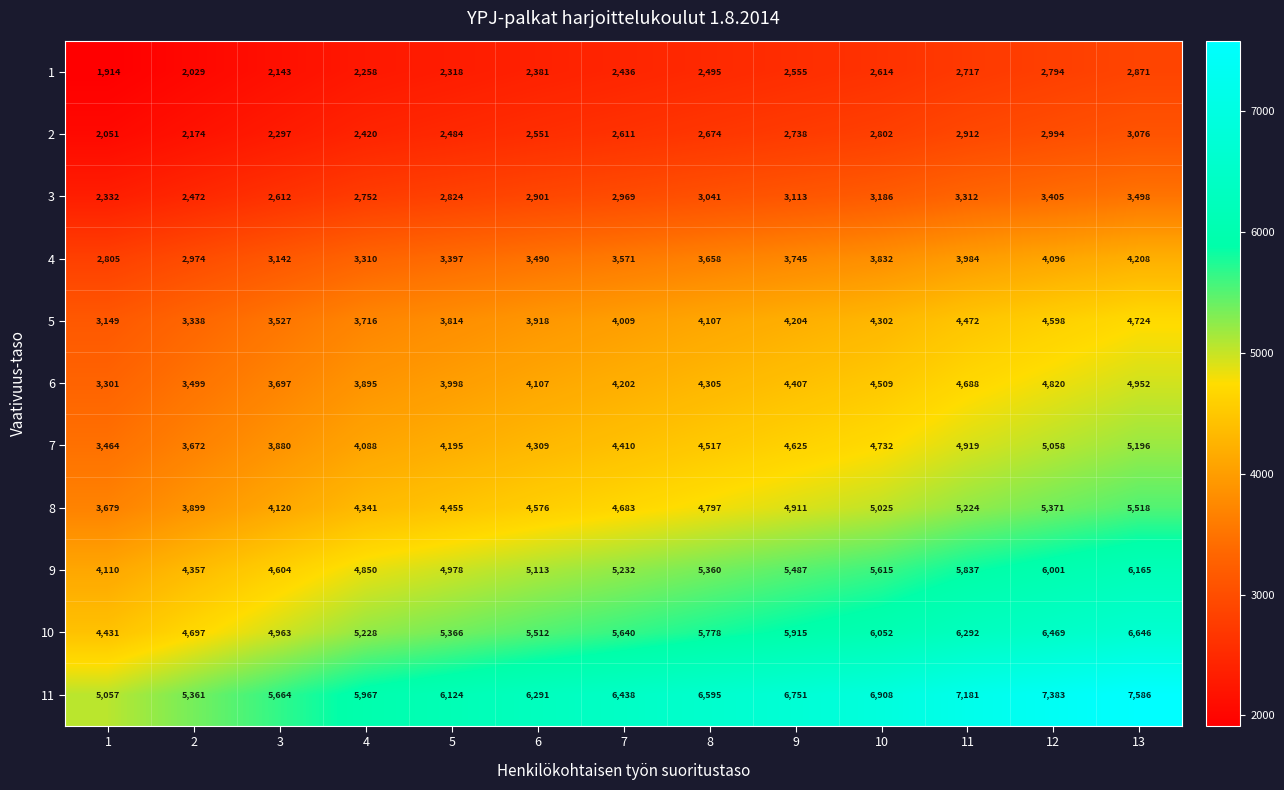

How many series are shown in this chart?

11